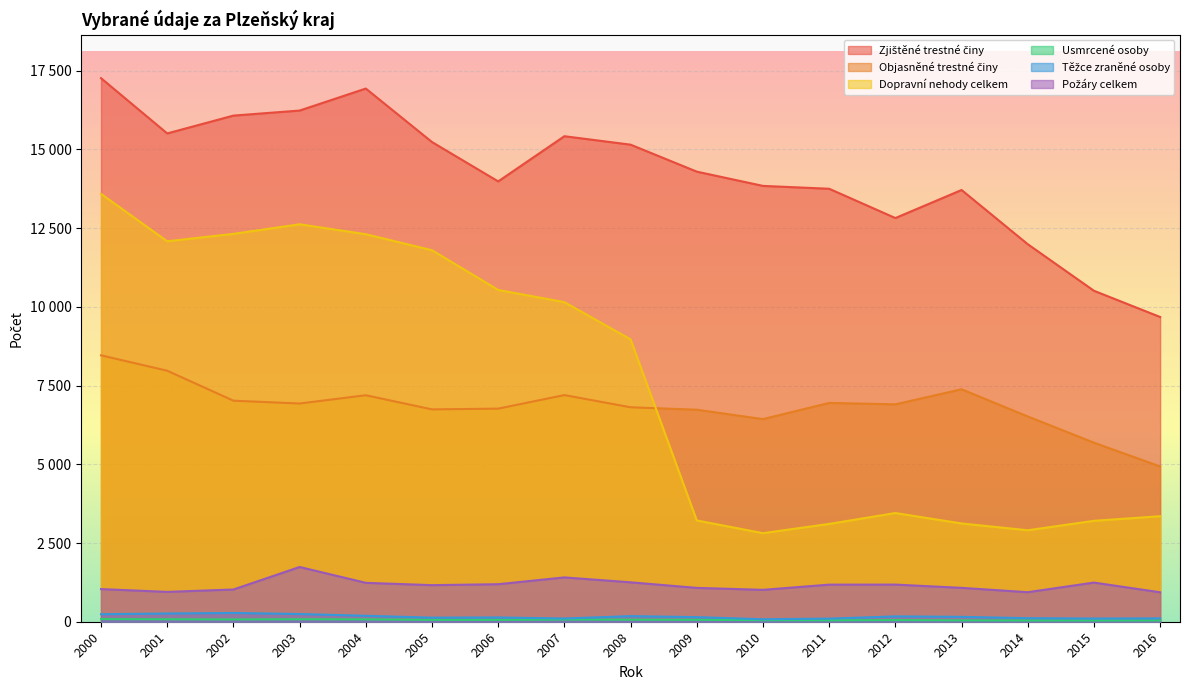

What is the value of the Požáry celkem point at the 9th from the left?

1252